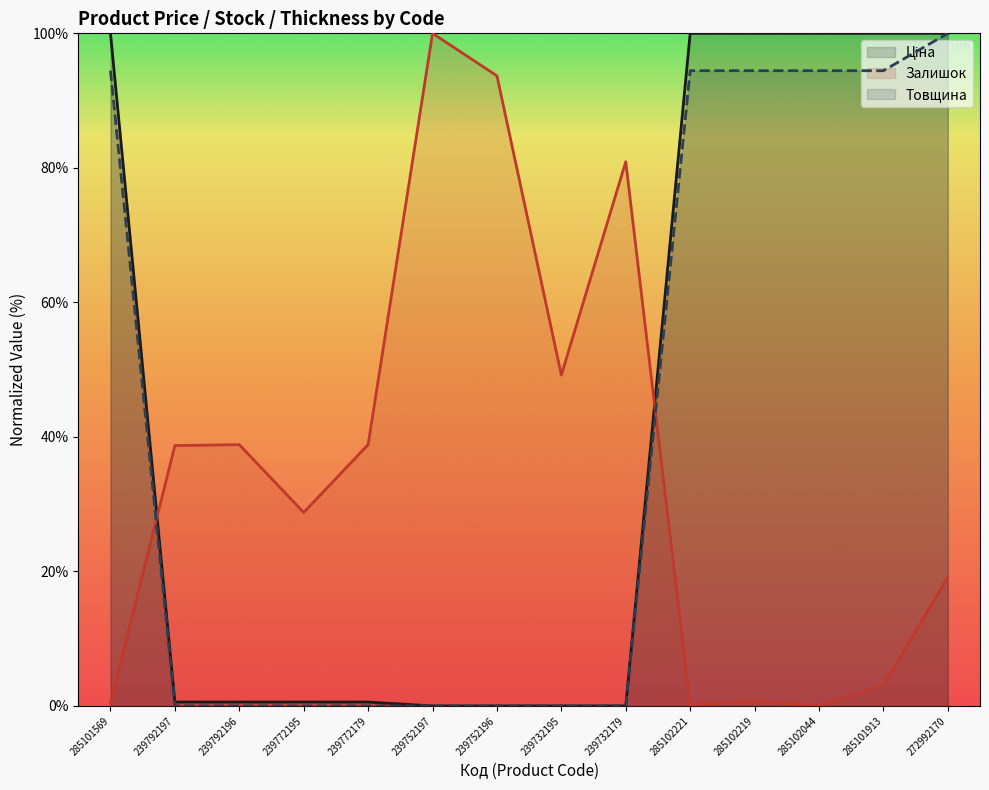

What is the difference between the Залишок values at 285102044 and 285101569?

0.4